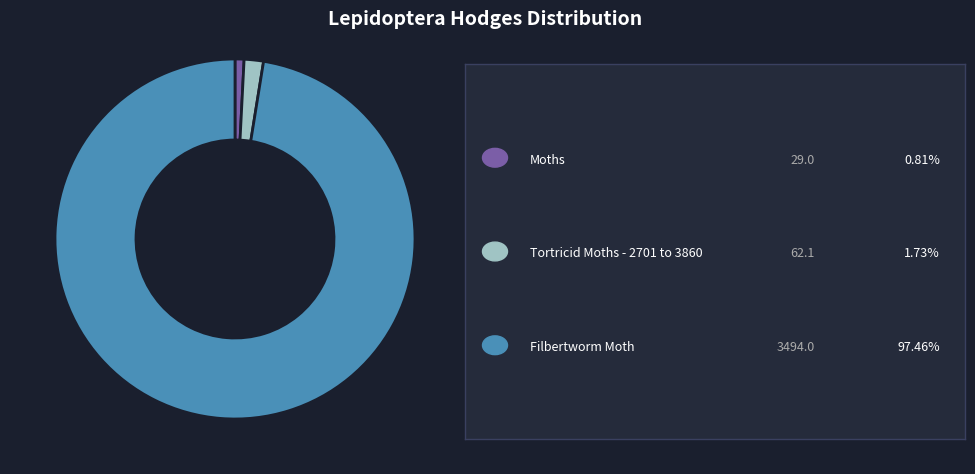

Is there a majority slice in this chart?

Yes